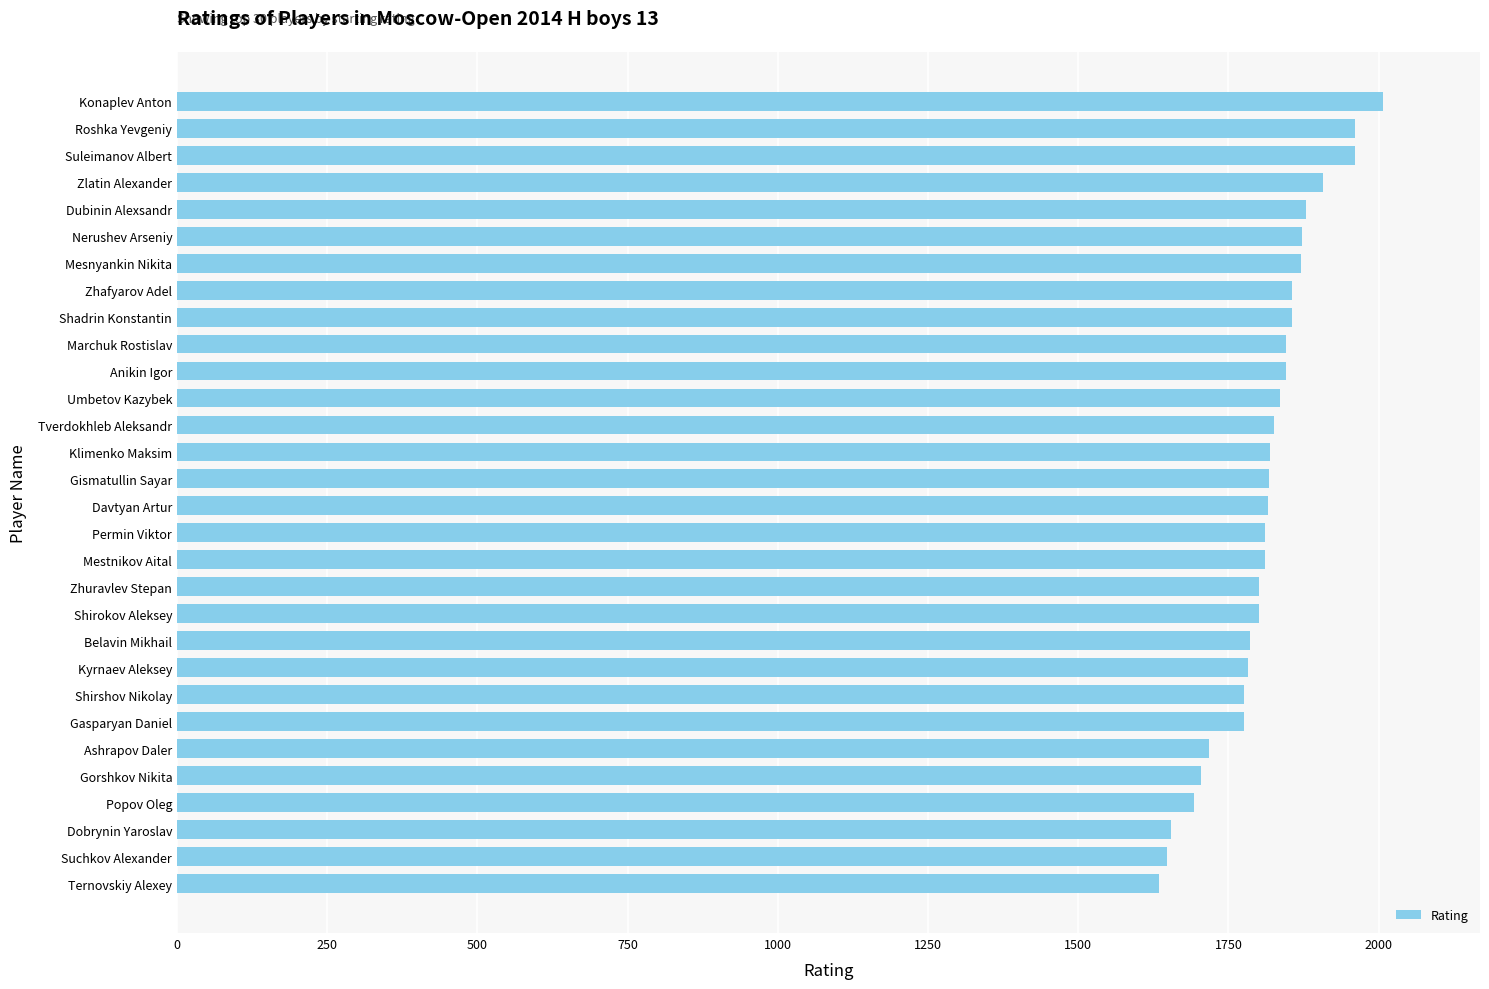

Approximately how many times larger is the value at Gismatullin Sayar compared to Ternovskiy Alexey?

1.1